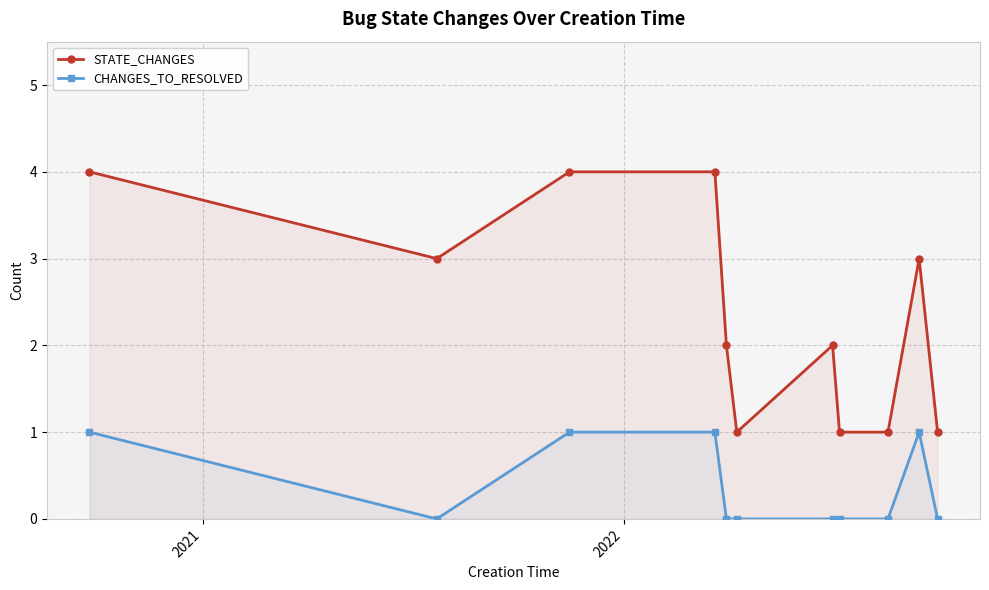

True or false: STATE_CHANGES has more than 1 points higher than both neighbors.

True